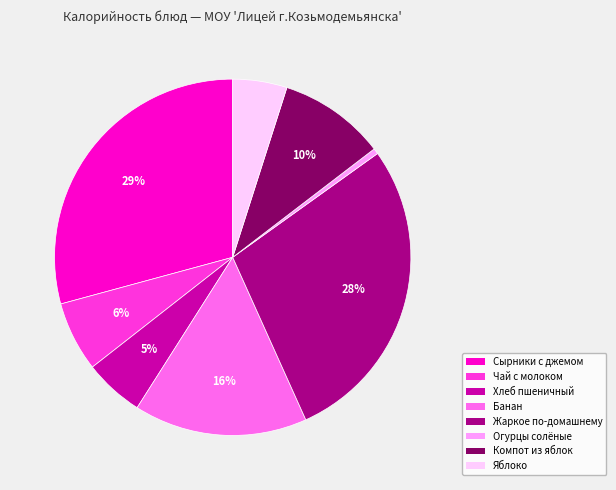

How many slices are in this pie chart?

8